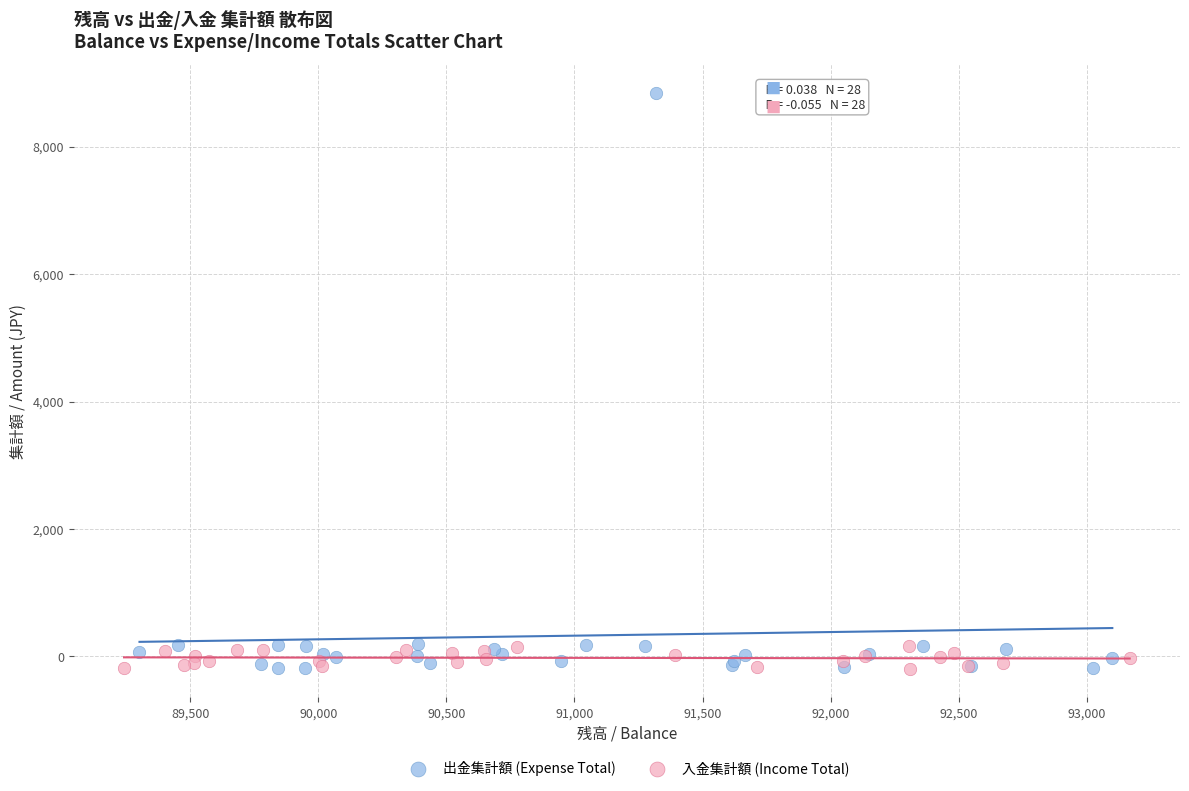

Which series reaches the maximum Y coordinate?

出金集計額 (Expense Total)